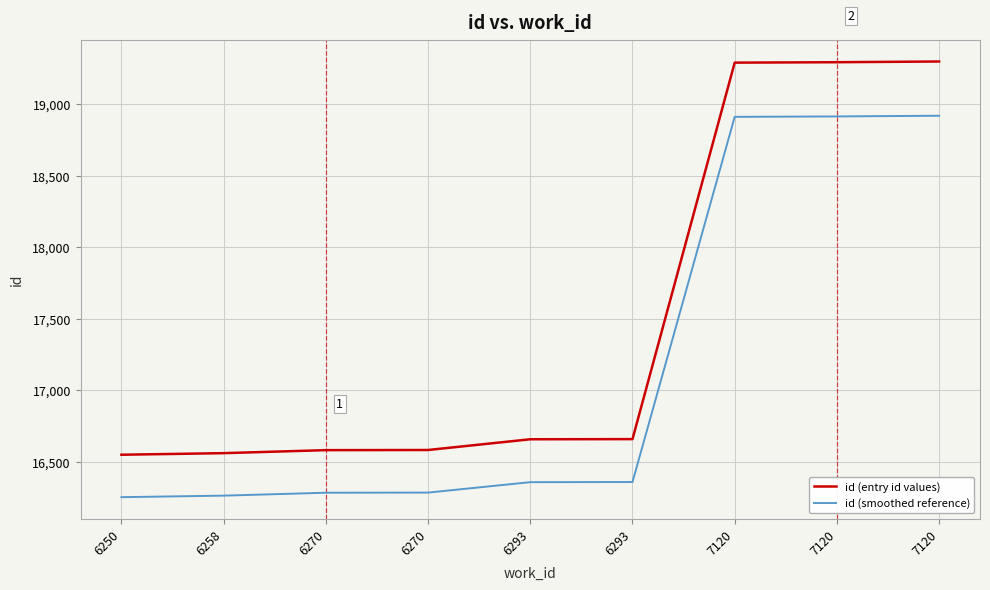

Does the chart have visible grid lines?

Yes